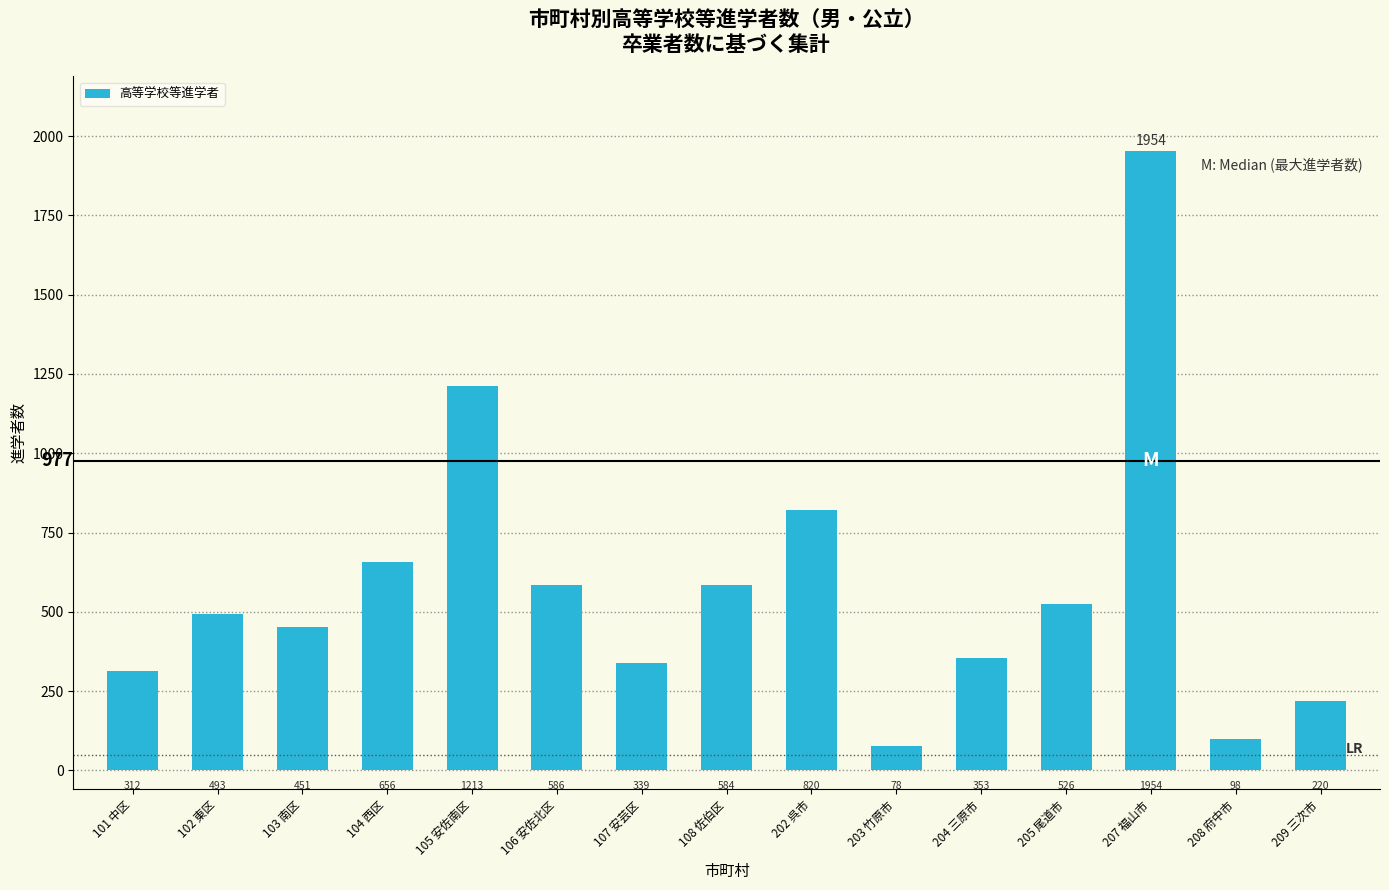

Approximately how many times larger is the value at 107 安芸区 compared to 104 西区?

0.5